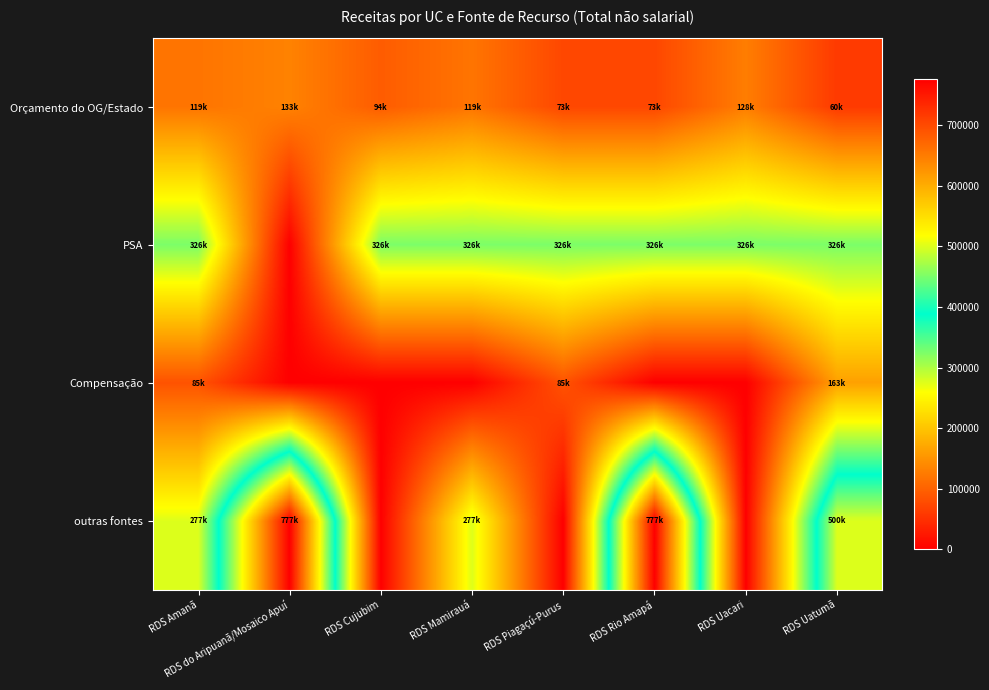

Which series has the largest total across all categories?

outras fontes